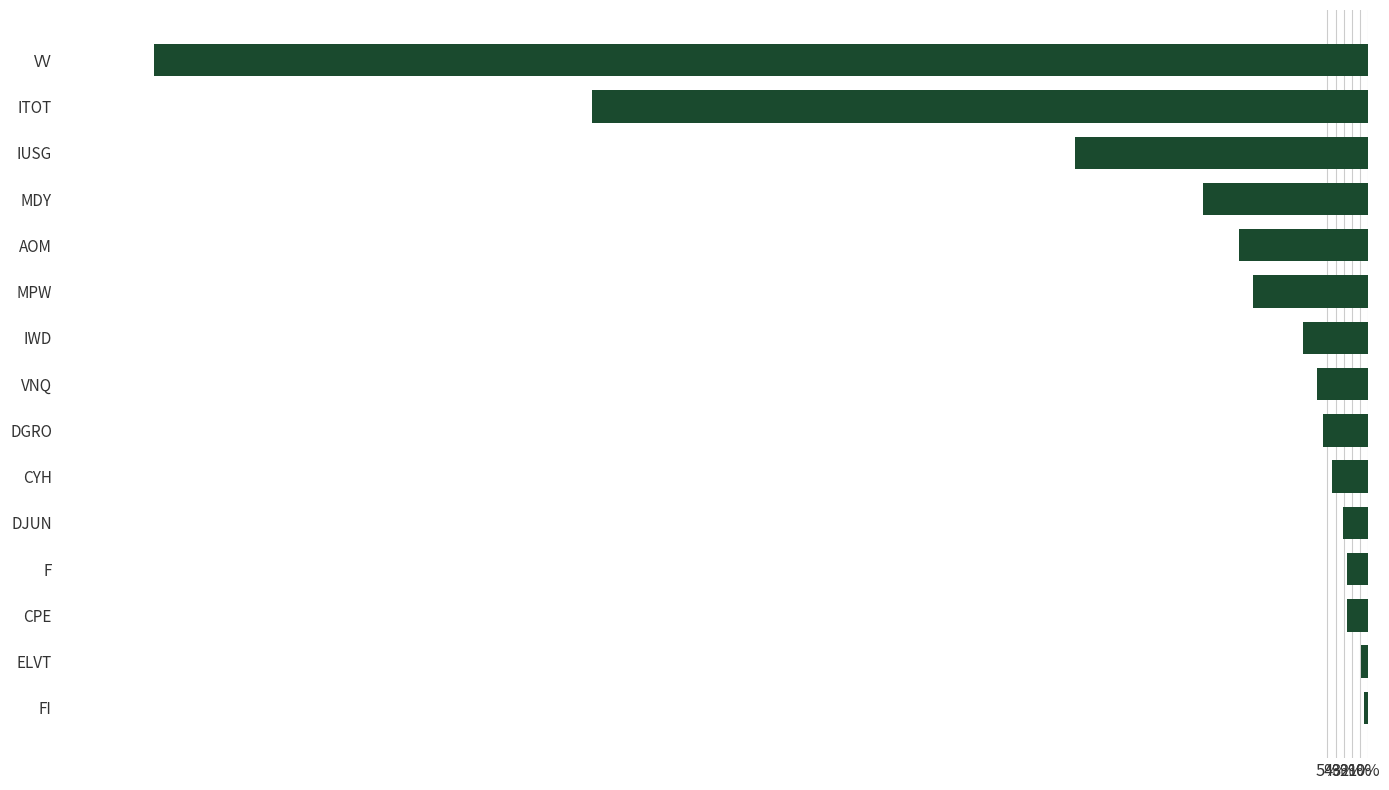

At which category does the chart reach its peak across all series?

VV